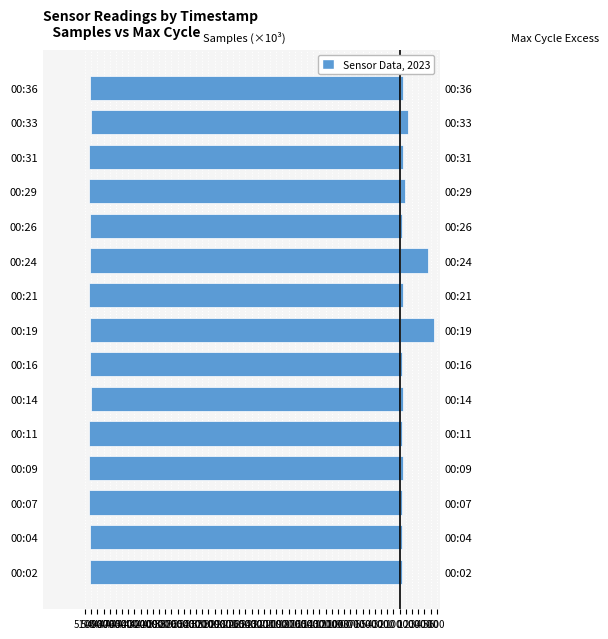

What is the maximum value shown in the chart?

562.0